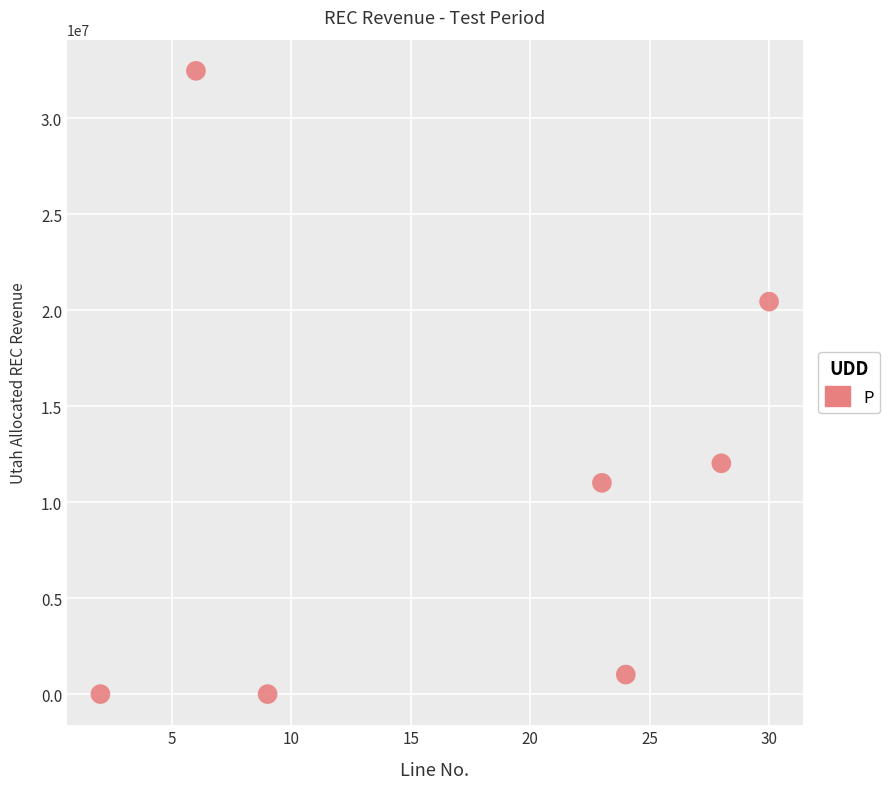

What is the range of X values (max minus min)?

28.0